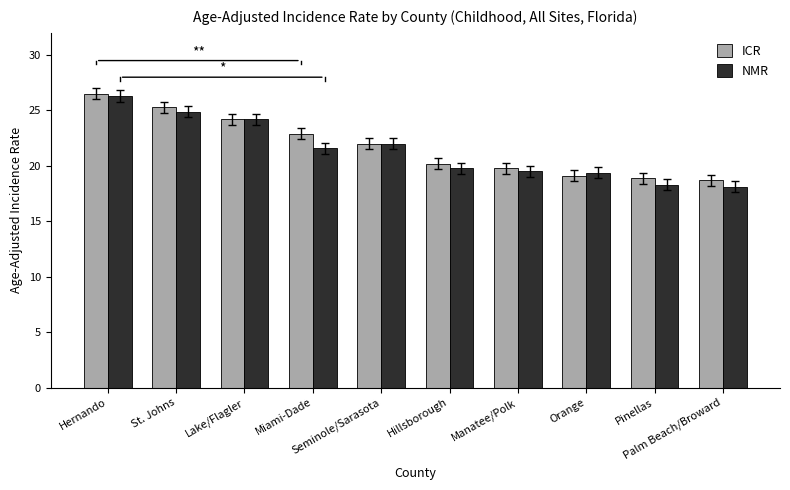

What is the maximum value for NMR?

26.3